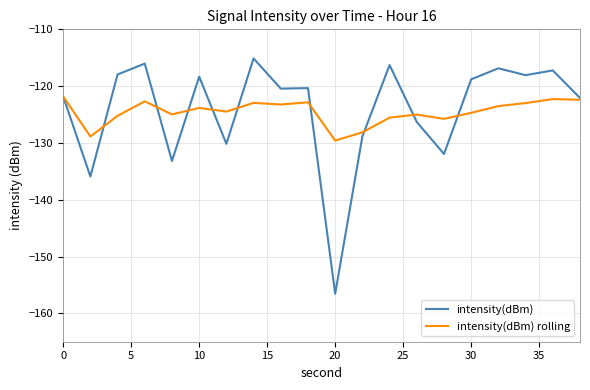

Which series has the largest range (max minus min)?

intensity(dBm)